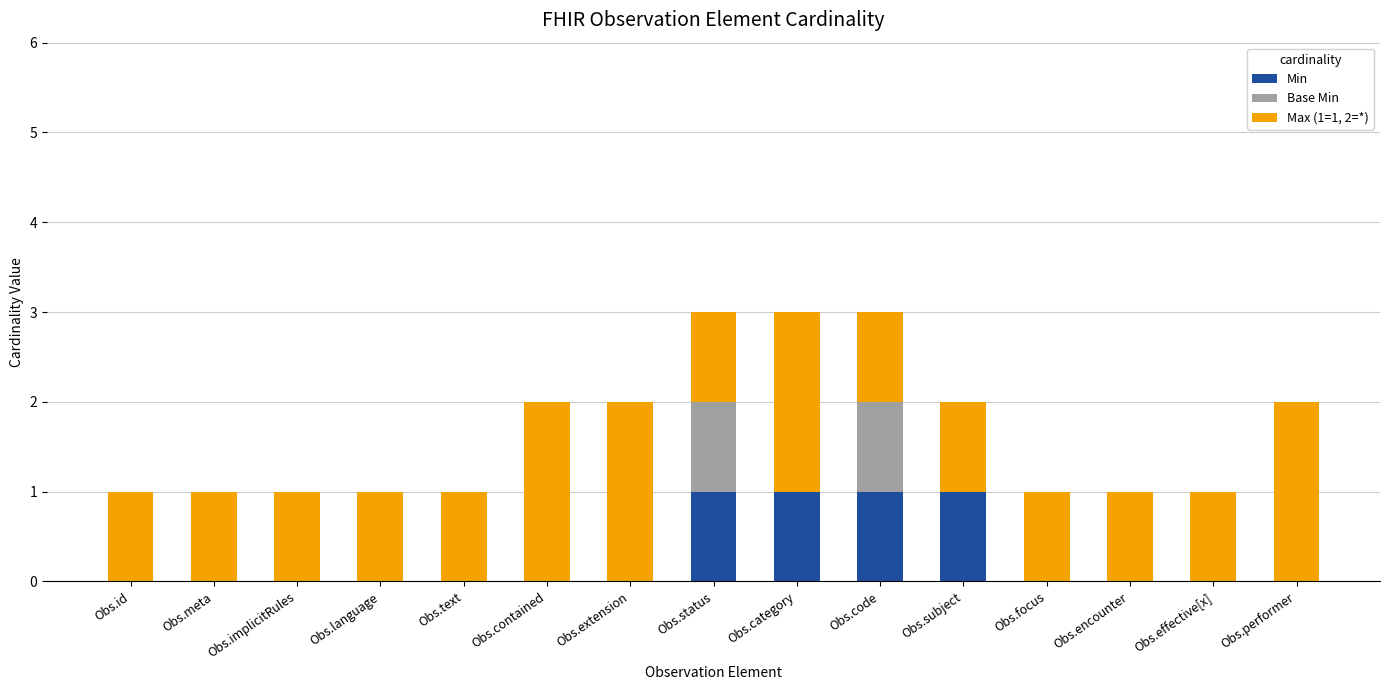

The Min series shows 0 at Obs.implicitRules. True or false?

True